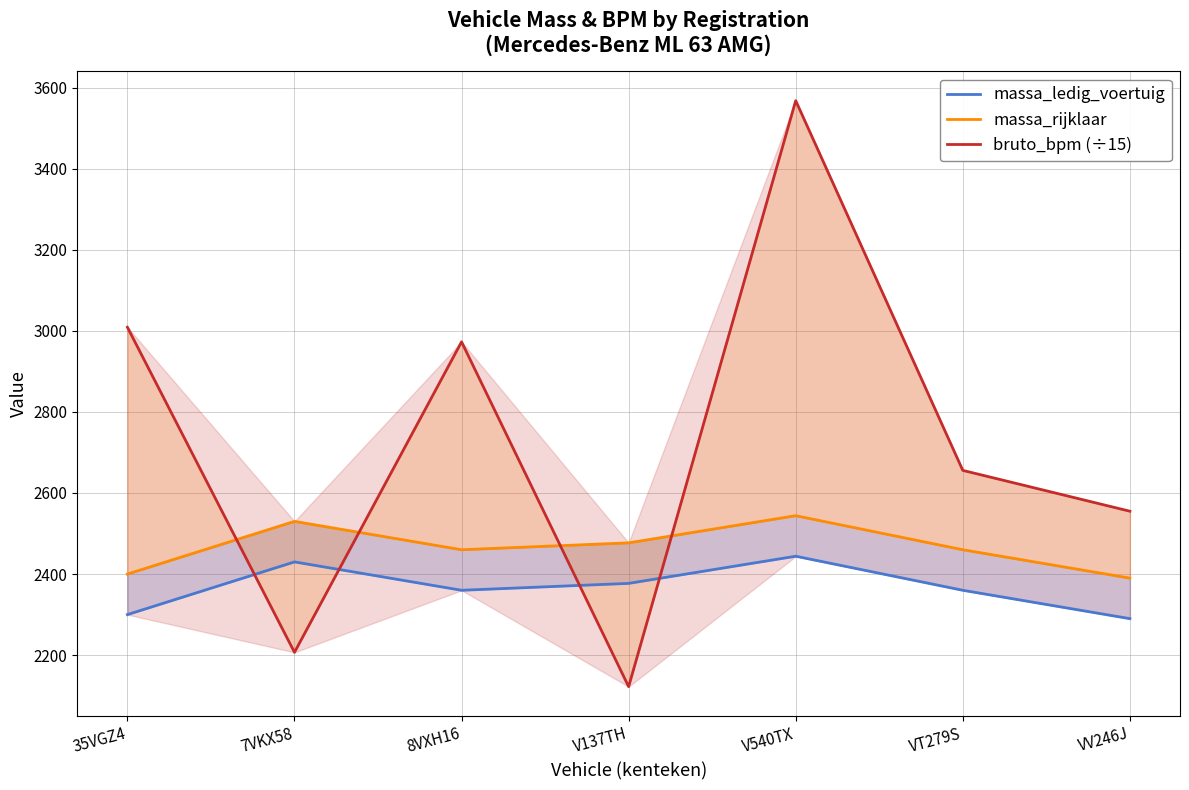

What is the total value across all series at V540TX?

8556.0